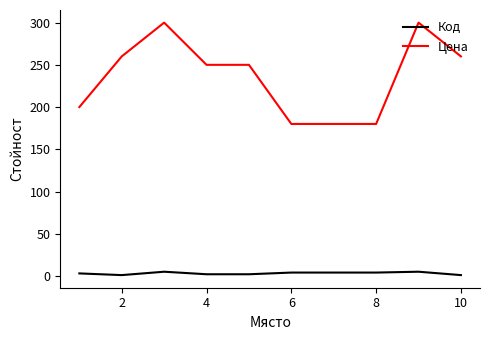

What is the maximum value shown in the chart?

300